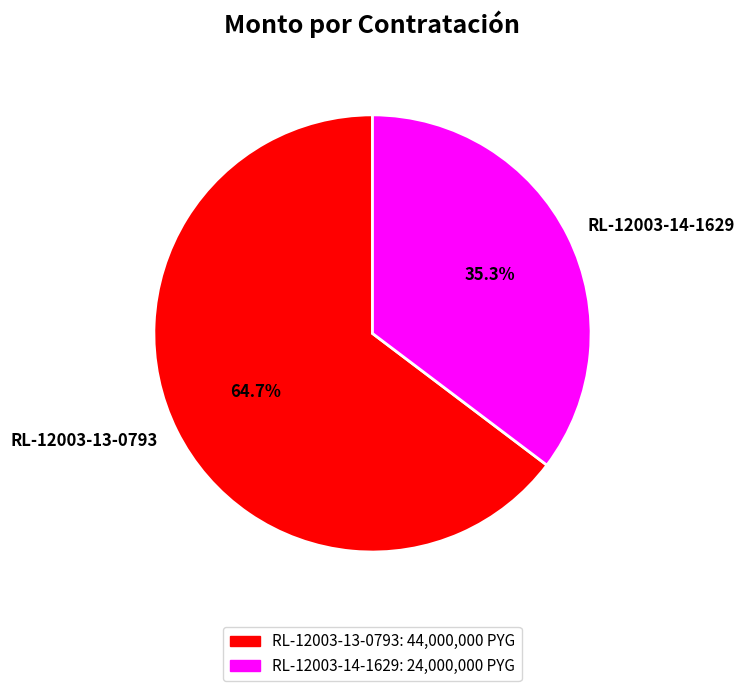

To the nearest percent, what is the difference between the RL-12003-13-0793 and RL-12003-14-1629 slice percentages?

29%